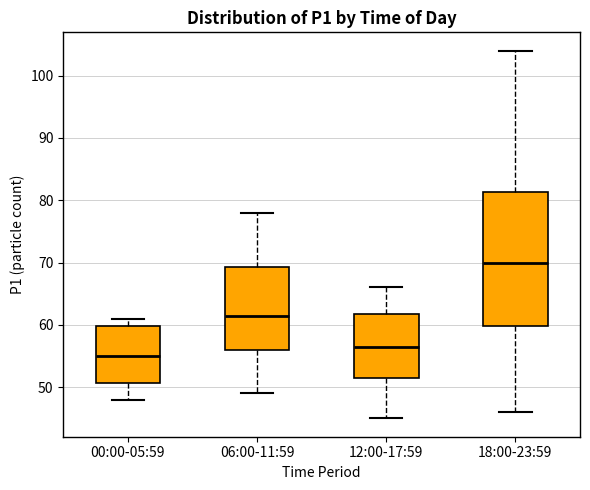

Comparing the boxes themselves (not the whiskers), which one is the tallest?

18:00-23:59